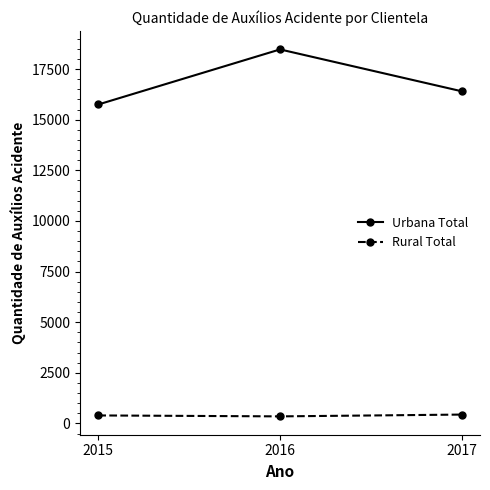

What is the maximum value shown in the chart?

18468